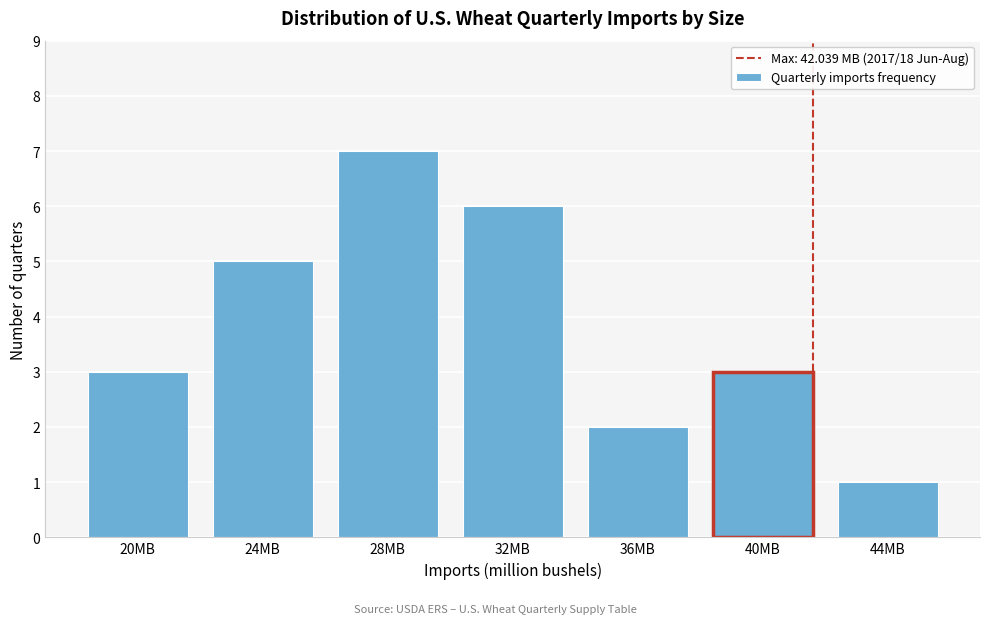

Reading left to right, extract all data points from this chart.

20MB=3	24MB=5	28MB=7	32MB=6	36MB=2	40MB=3	44MB=1